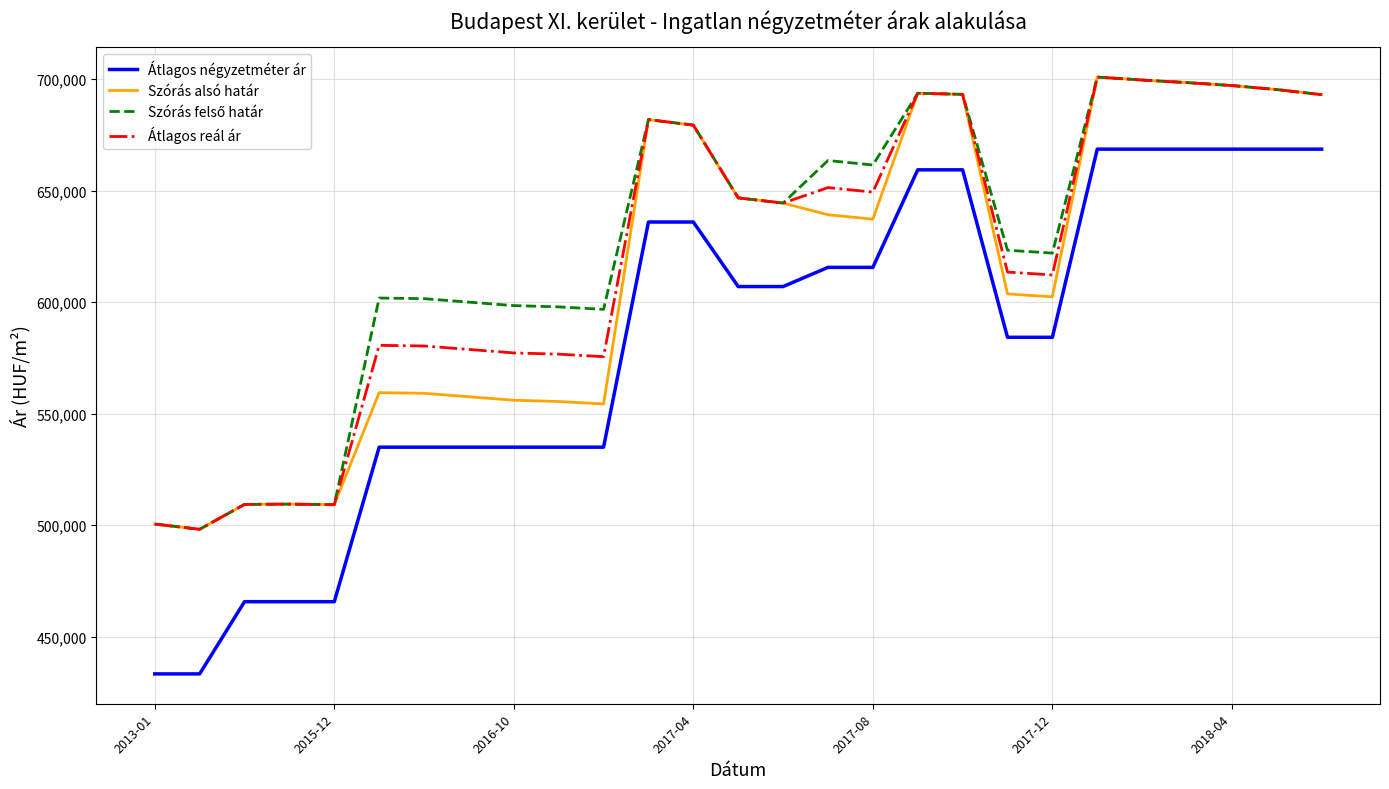

Which series has the largest range (max minus min)?

Átlagos négyzetméter ár